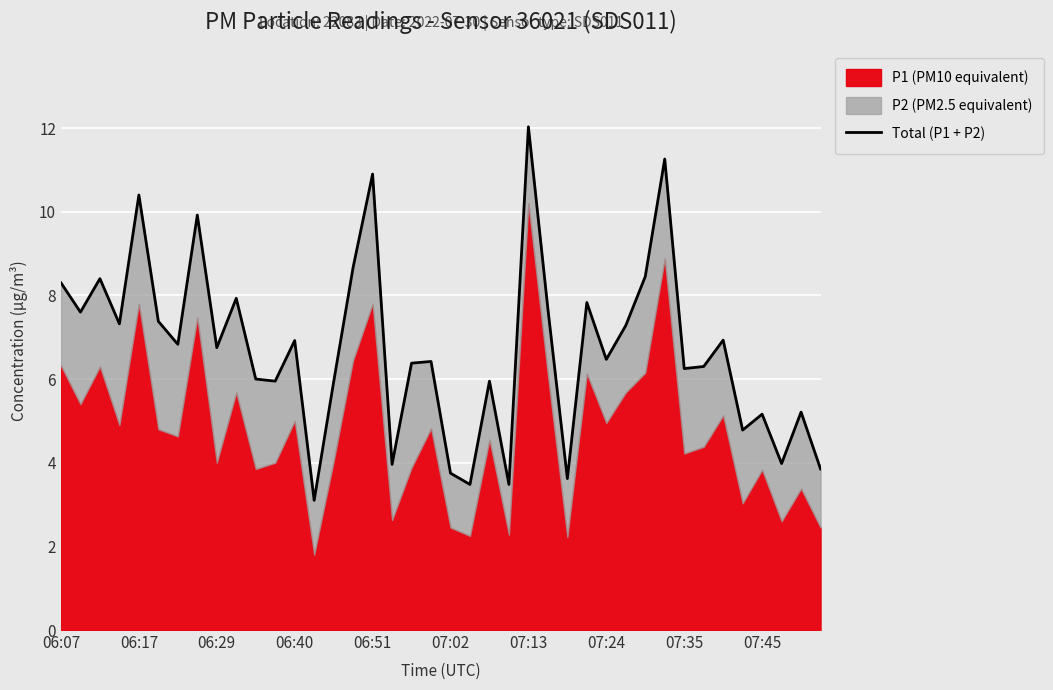

Count the number of values greater than 6.

25